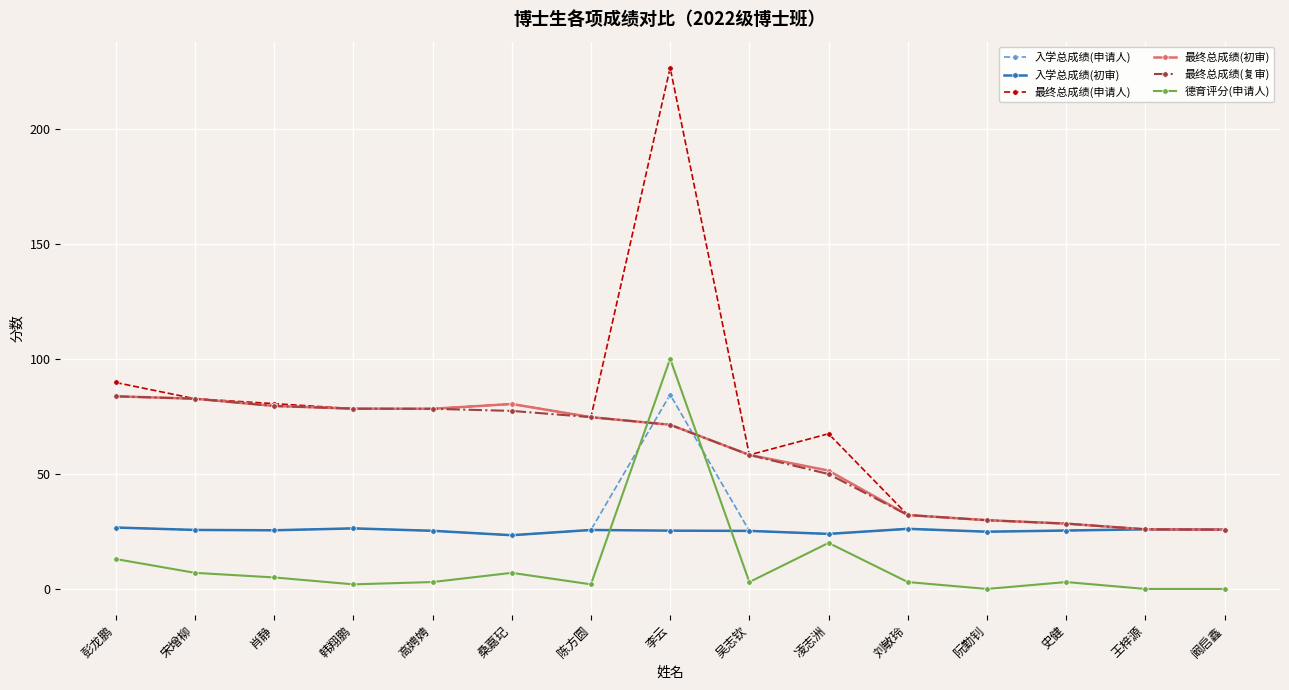

What is the minimum value for 最终总成绩(申请人)?

25.8